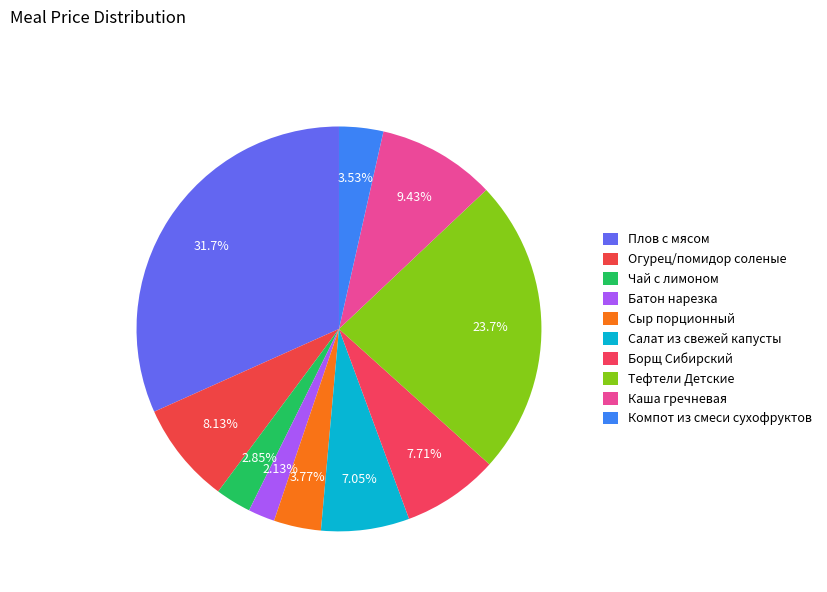

How many slices are in this pie chart?

10